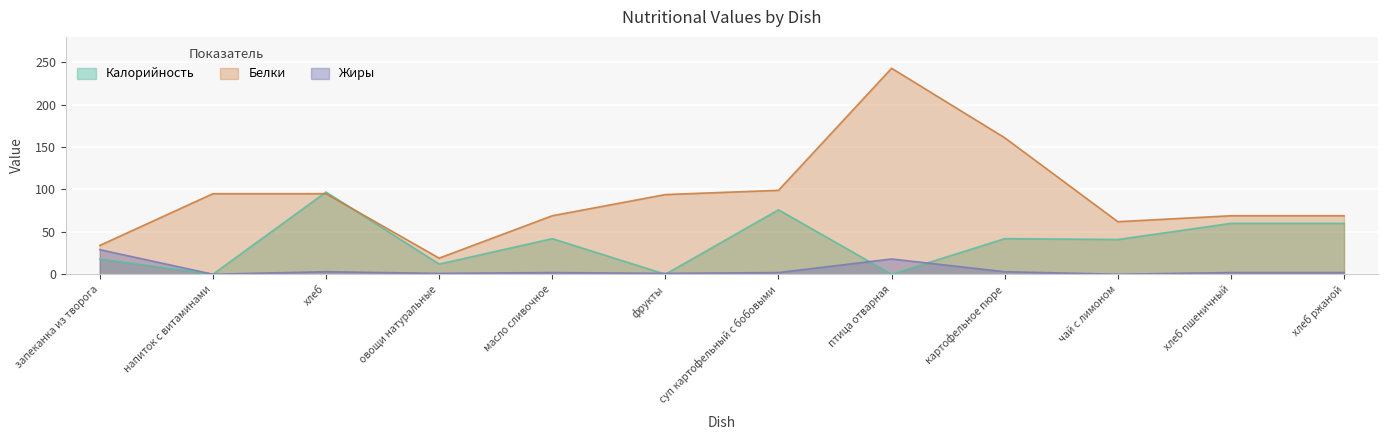

How many values in the Калорийность series exceed 42?

4